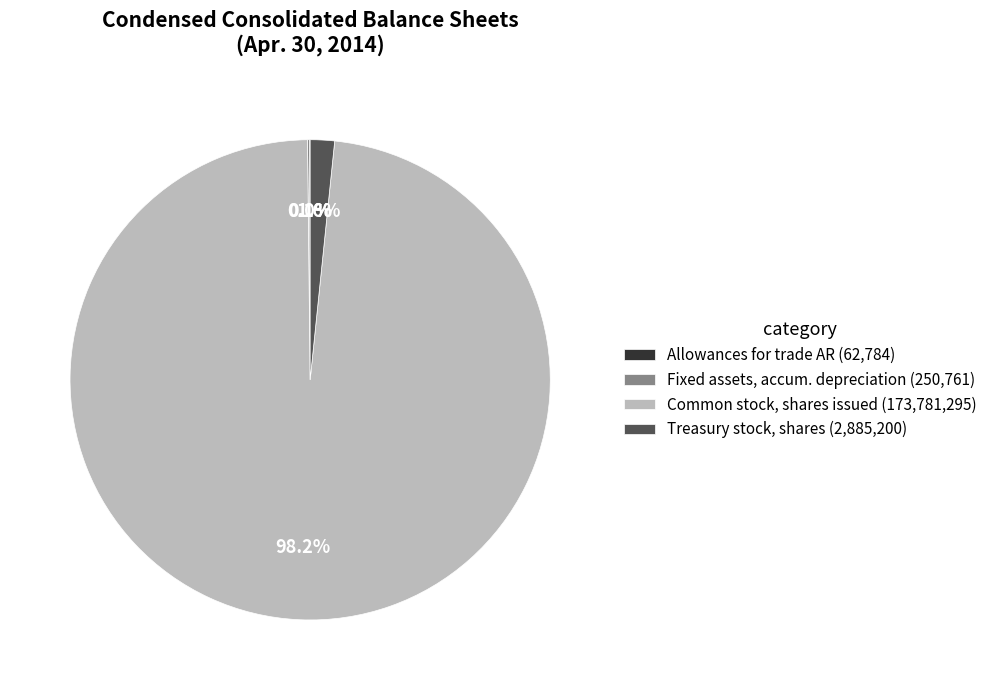

What portion of the pie excludes Treasury stock, shares (2,885,200)?

98.4%